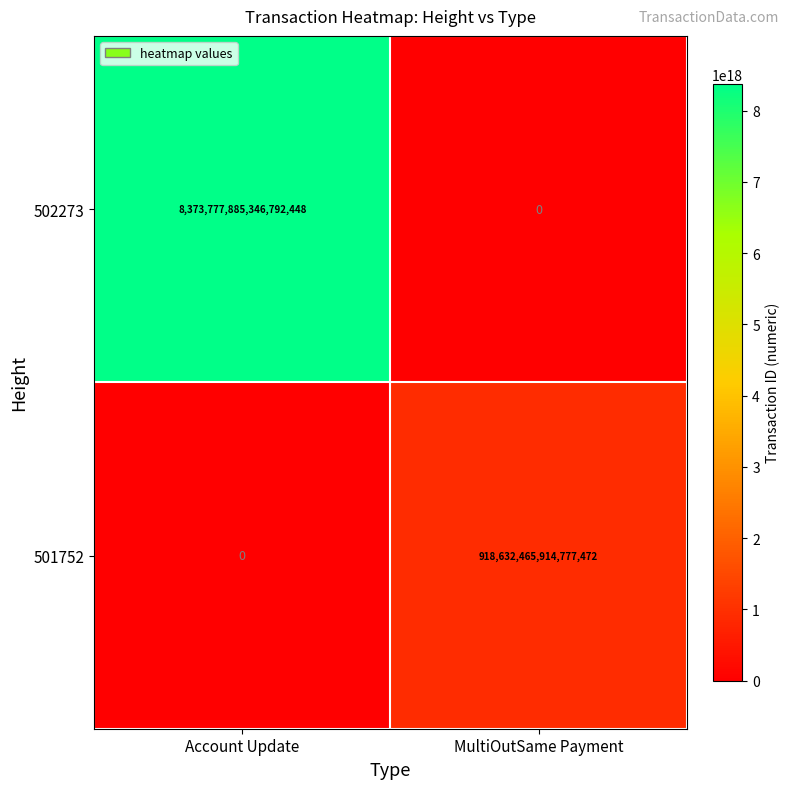

Which series changed the most between Account Update and MultiOutSame Payment?

502273